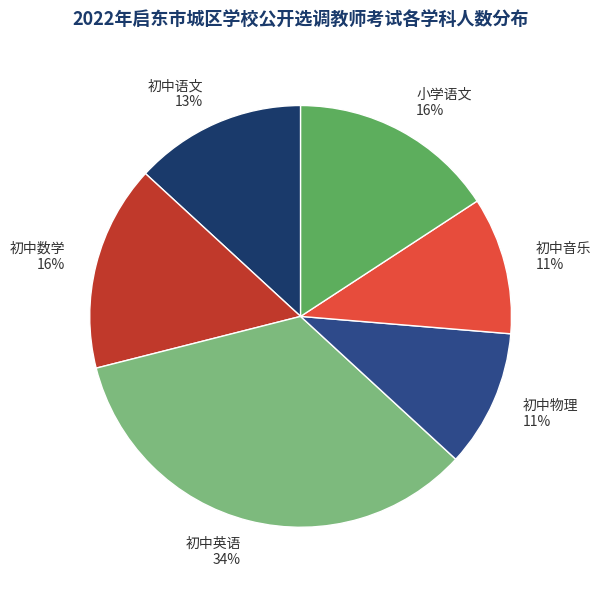

Is the sum of 初中物理 and 初中语文 greater than half?

No